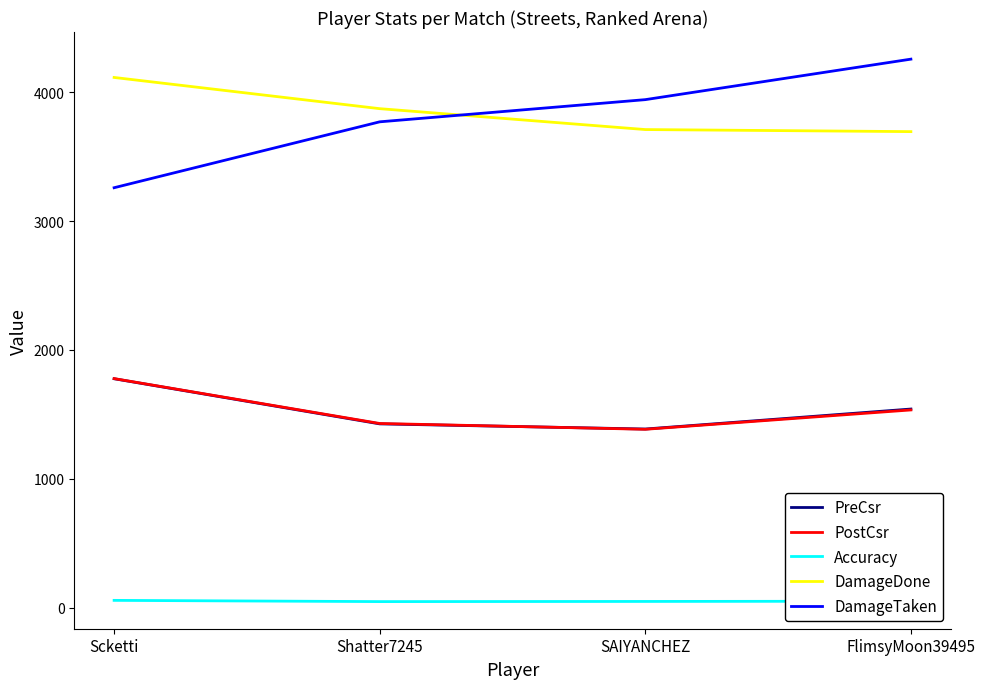

Count the number of data series in this chart.

5